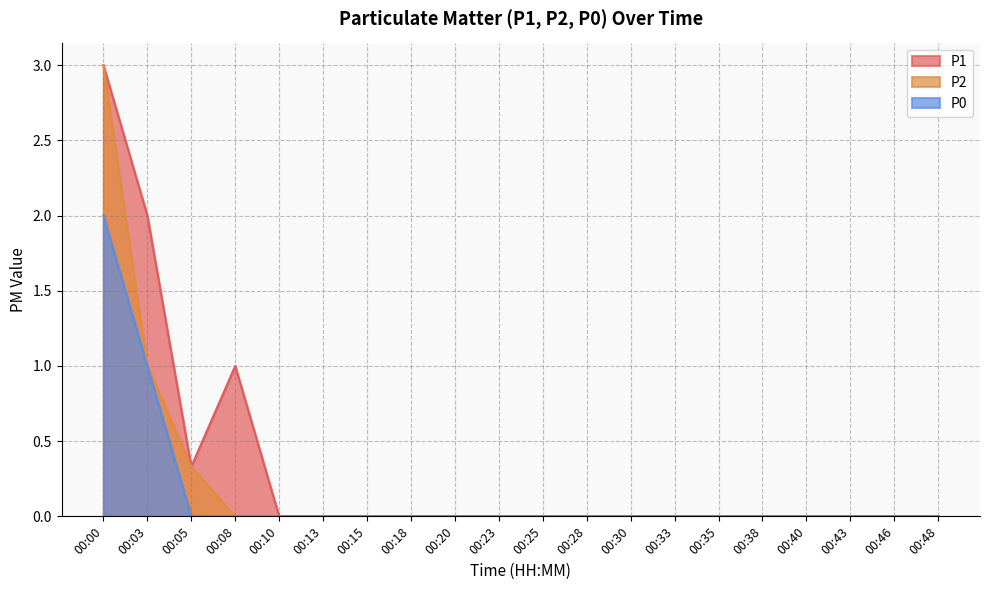

At how many categories does at least one series exceed 1?

2